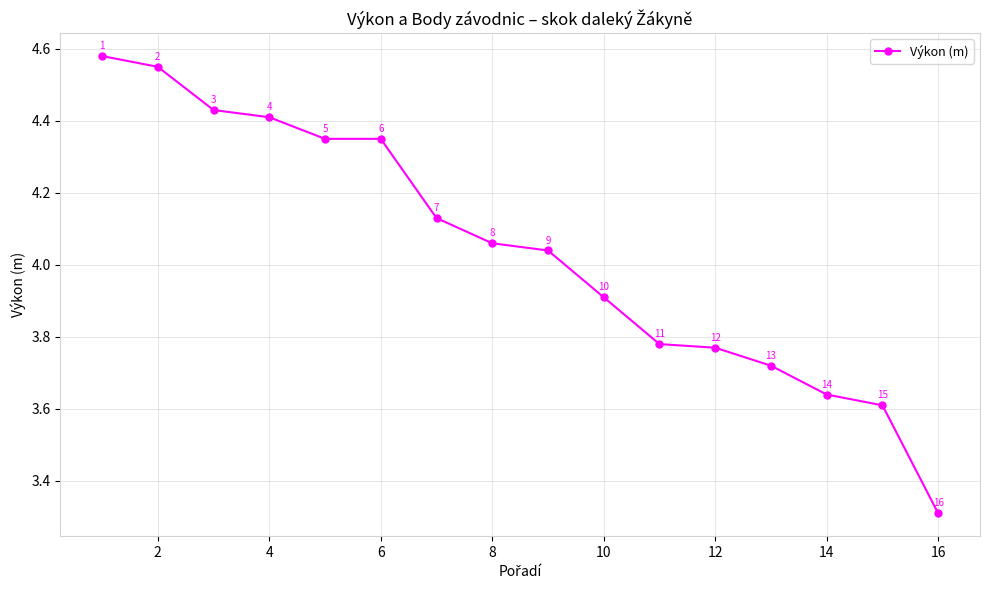

What is the value of the 1st point from the left?

4.6